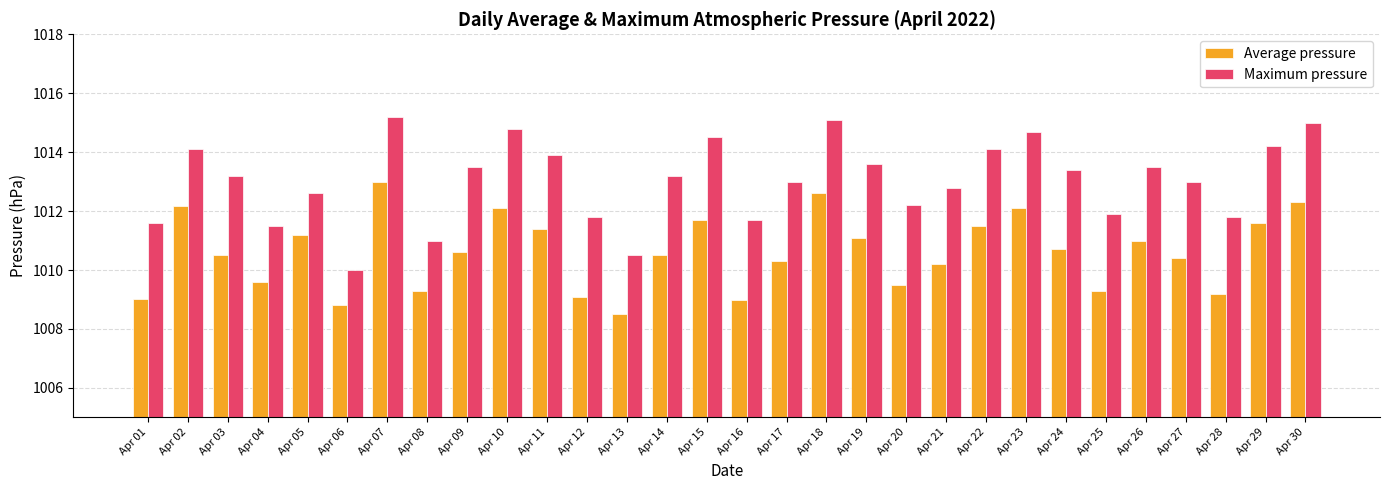

Does the chart contain any negative values?

No